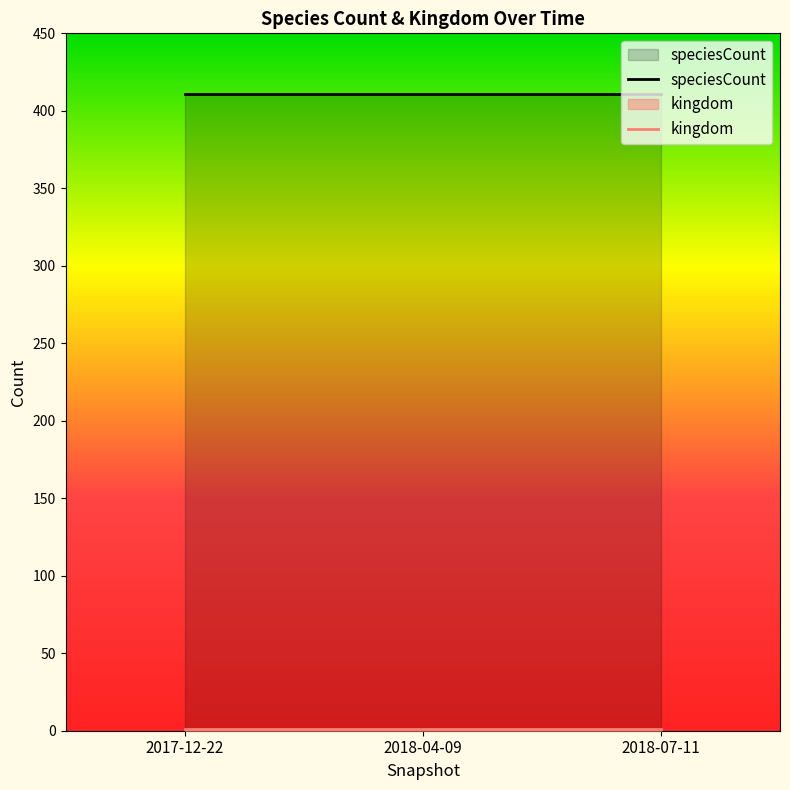

What is the minimum value shown in the chart?

1